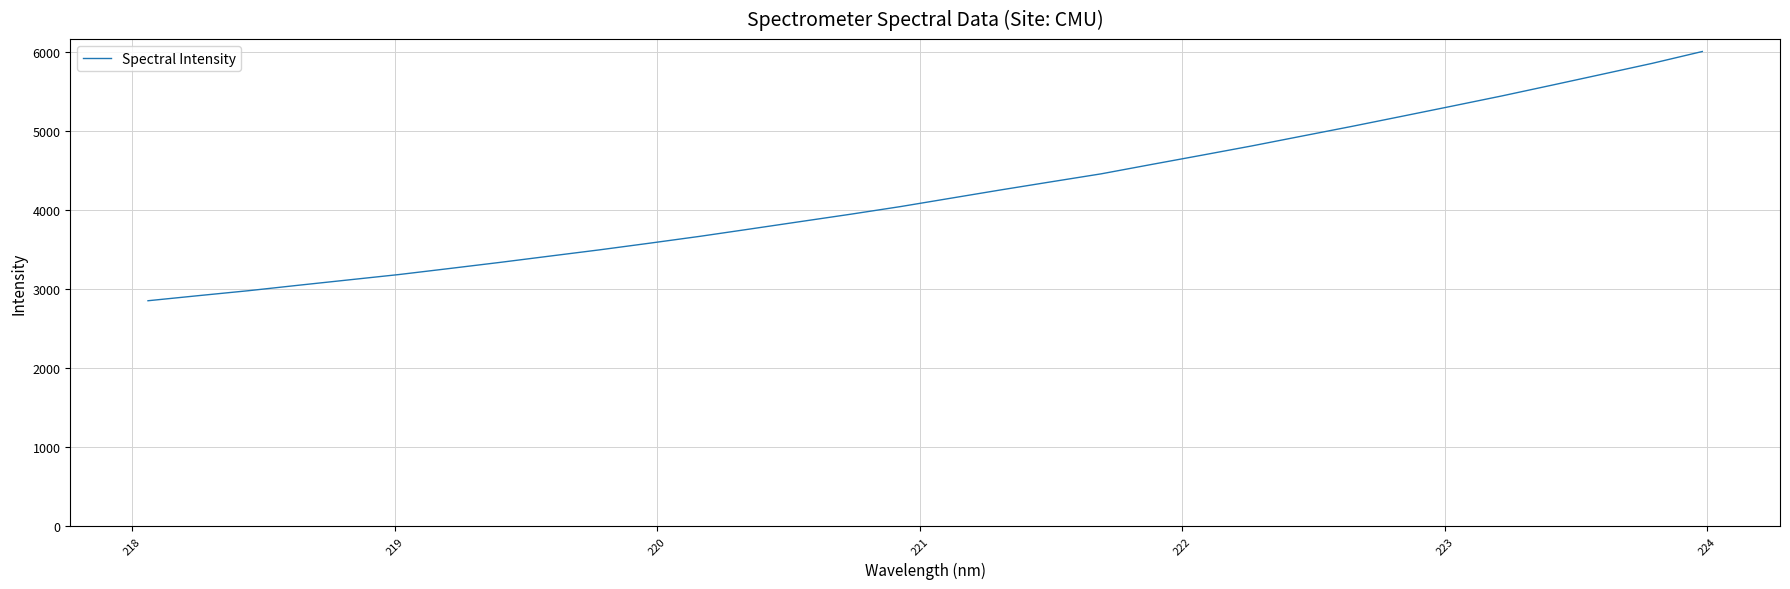

What is the smallest value displayed?

2854.8